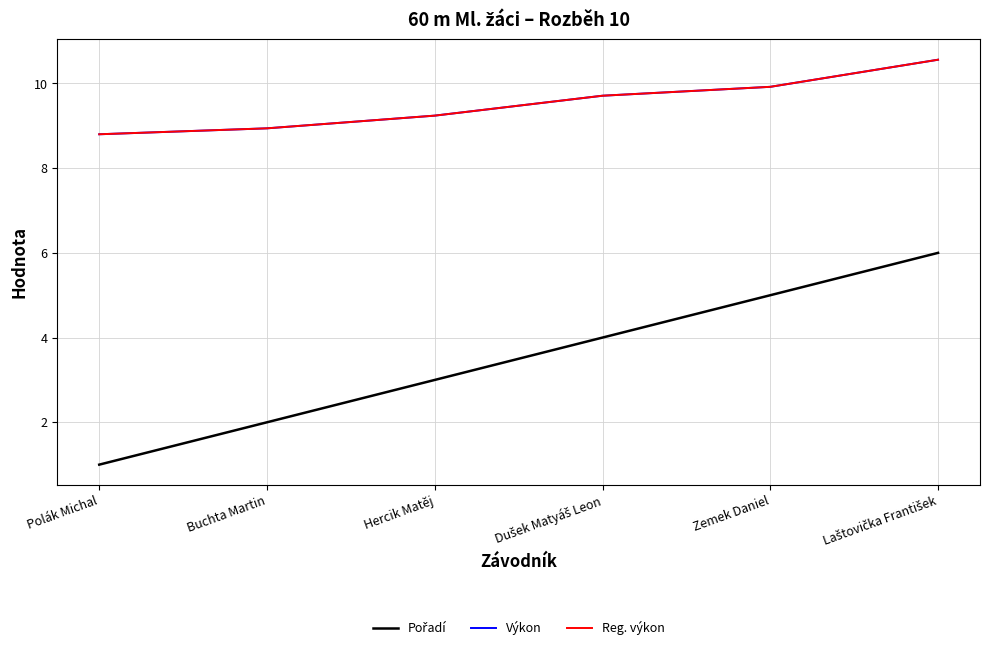

Does the chart display data point markers on the line(s)?

No